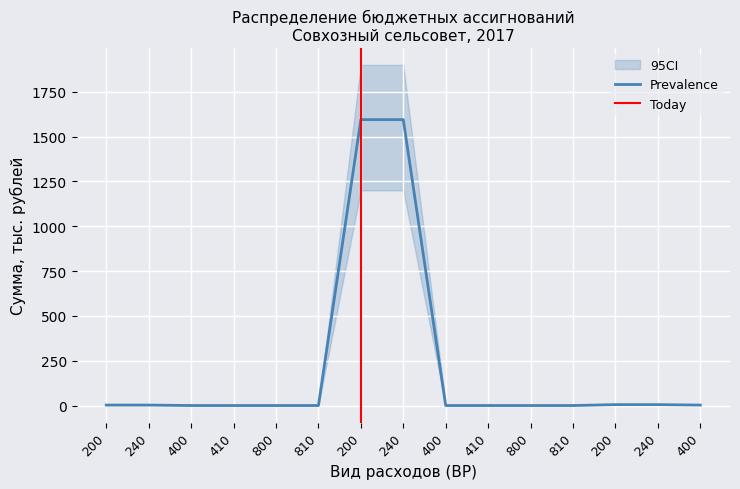

What is the total value across all series at 800?

0.5